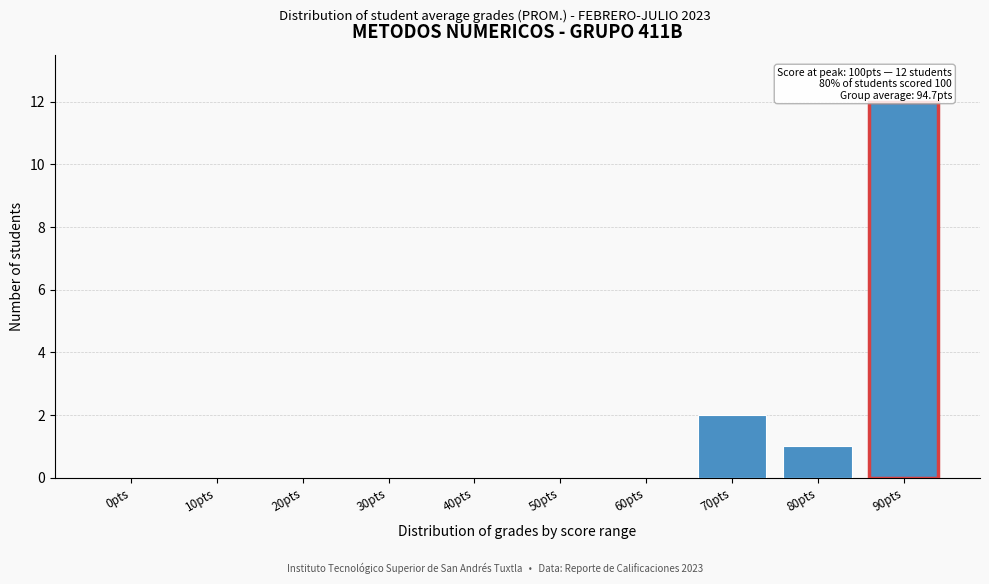

Reading left to right, list all the values displayed in this chart.

0pts=0	10pts=0	20pts=0	30pts=0	40pts=0	50pts=0	60pts=0	70pts=2	80pts=1	90pts=12